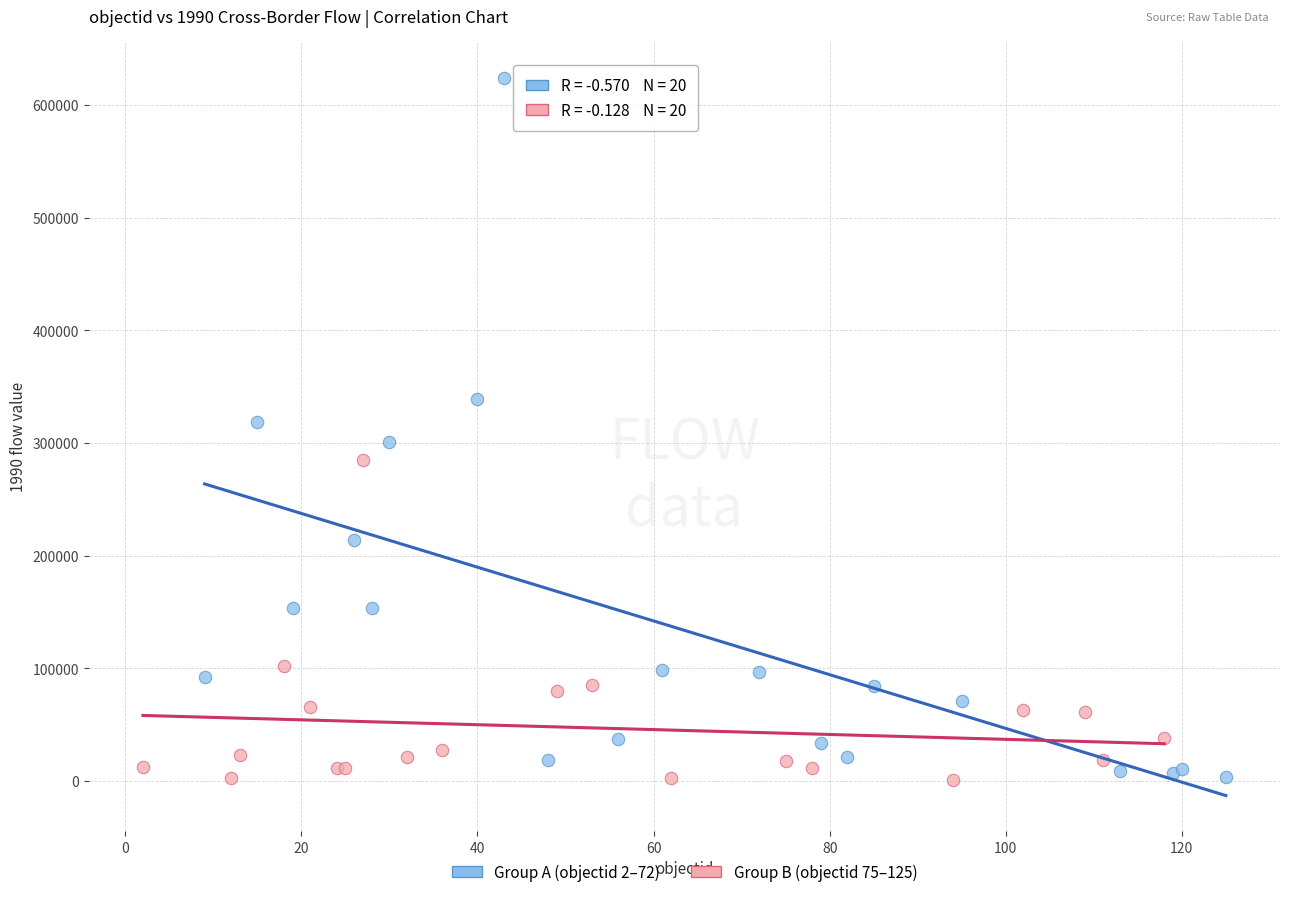

Which series has the widest spread of Y values?

Group A (objectid 2–72)